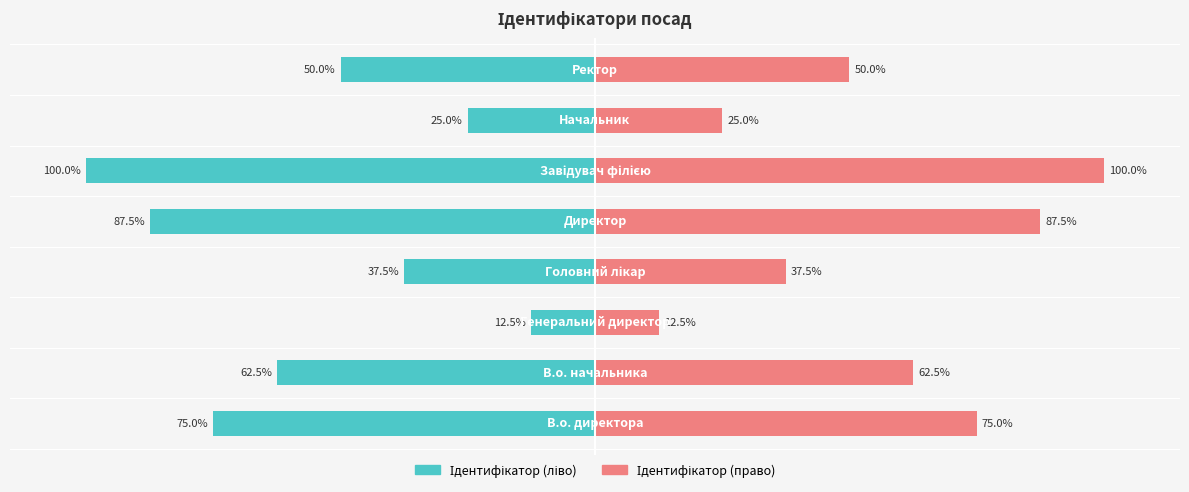

Count the number of data series in this chart.

2